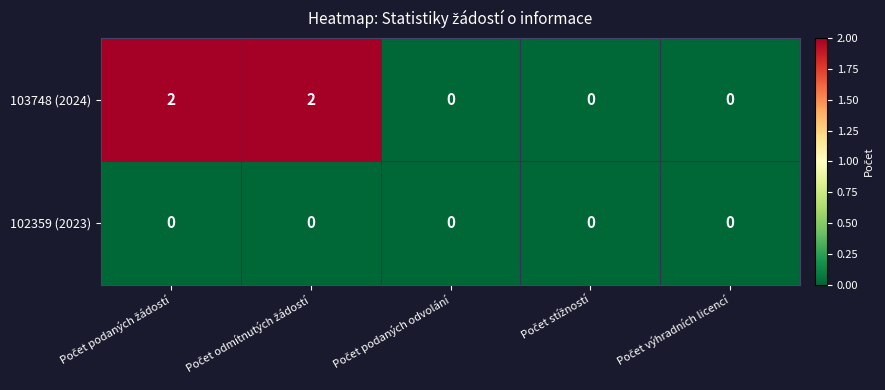

Which series has the largest total across all categories?

103748 (2024)